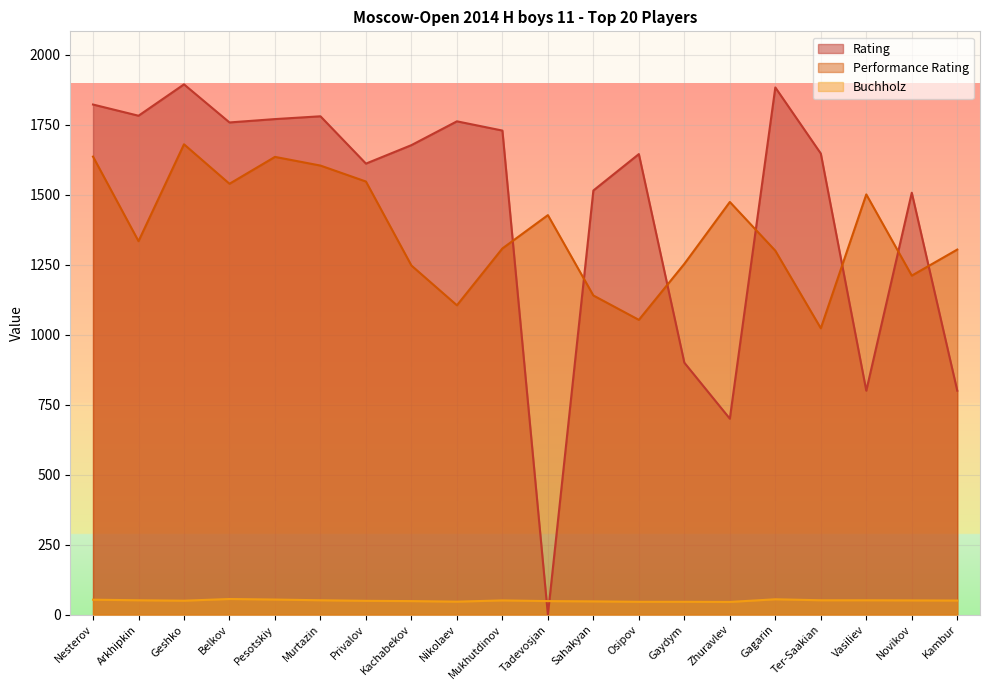

What is the sum of the Rating values at Murtazin and Zhuravlev?

2480.0